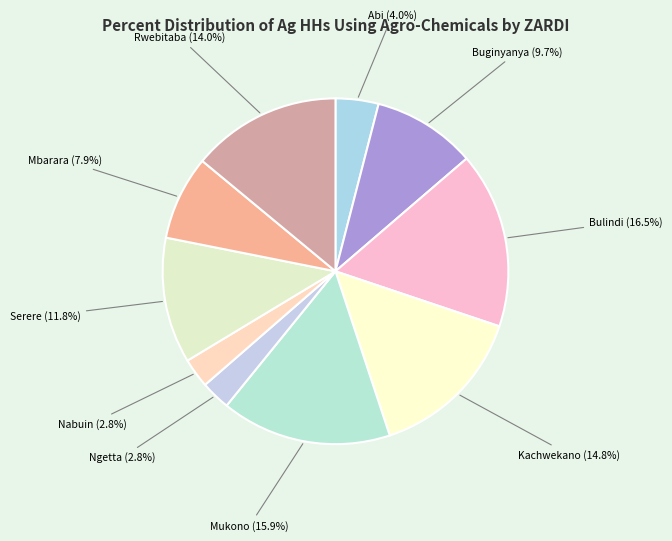

What percentage is NOT represented by Buginyanya?

90.3%